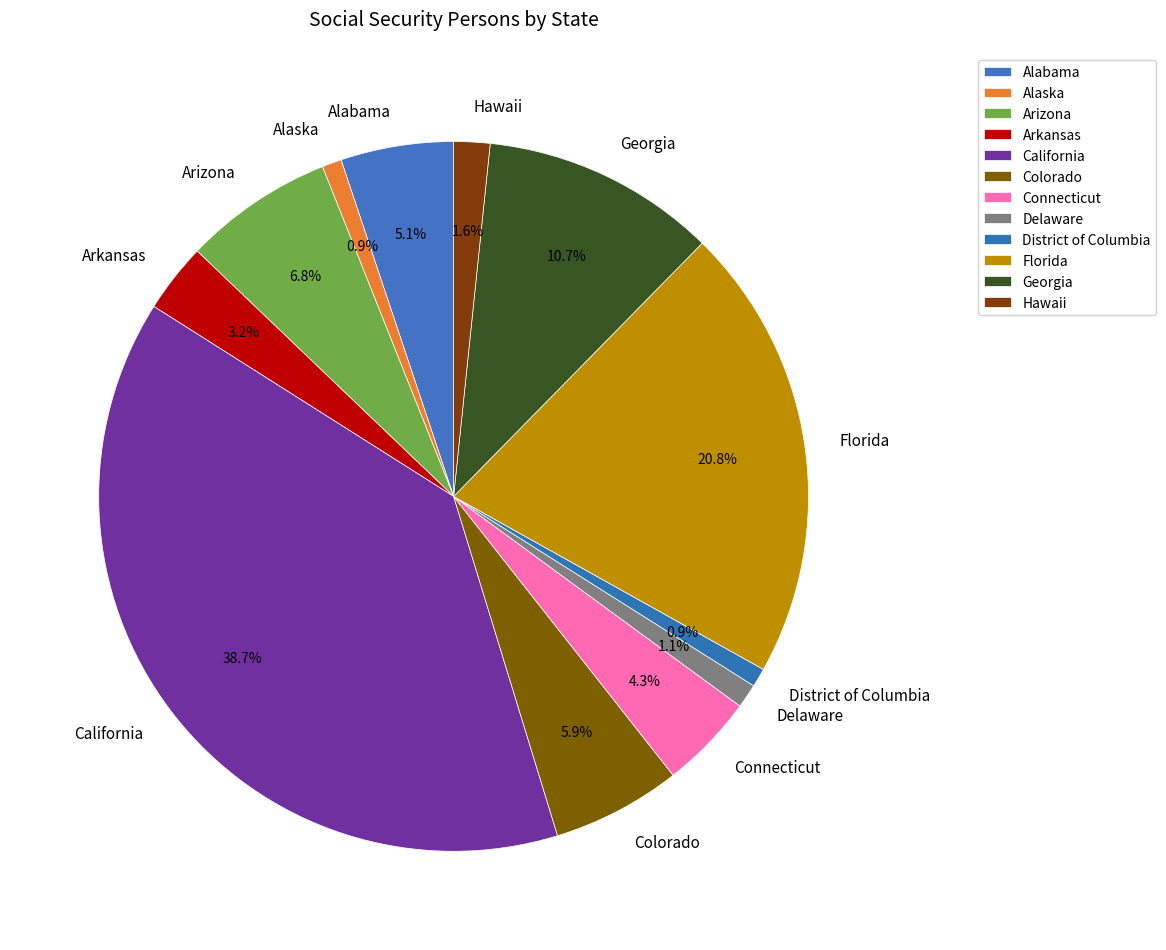

Between District of Columbia and Colorado, which is larger?

Colorado